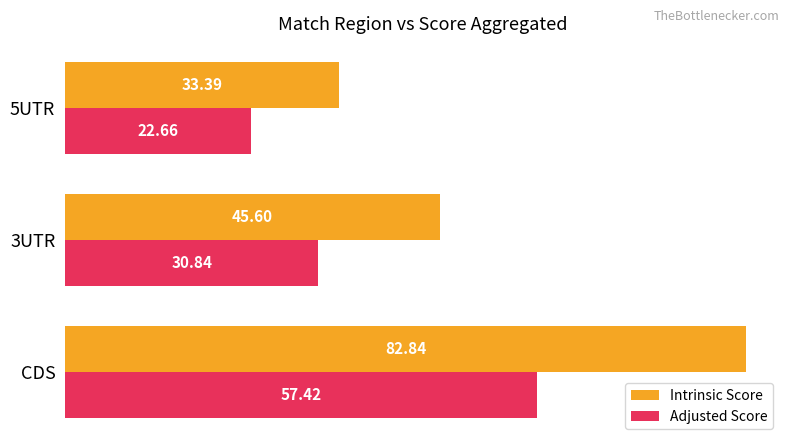

Is the value of Intrinsic Score at CDS greater than the value of Adjusted Score at 5UTR?

Yes